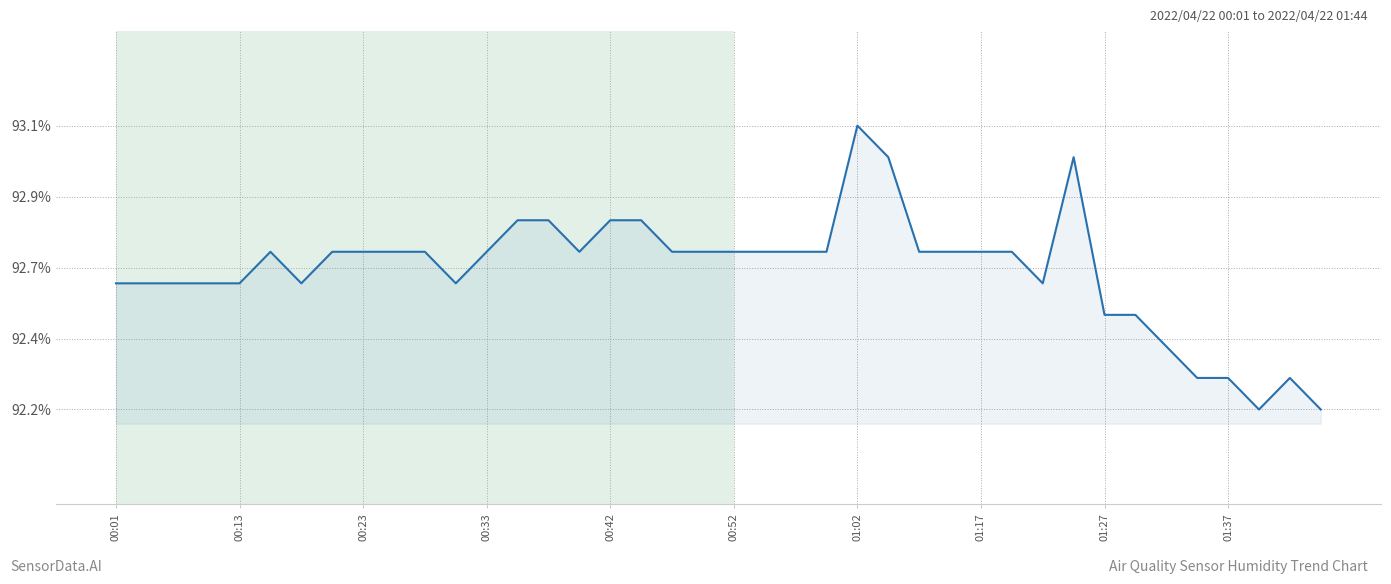

Is this an area chart (filled region under the line)?

Yes